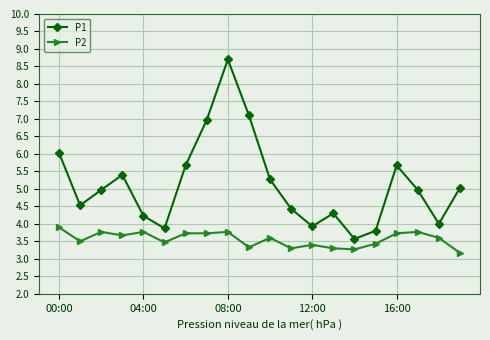

What is the value of the P1 point at the 5th from the left?

4.2